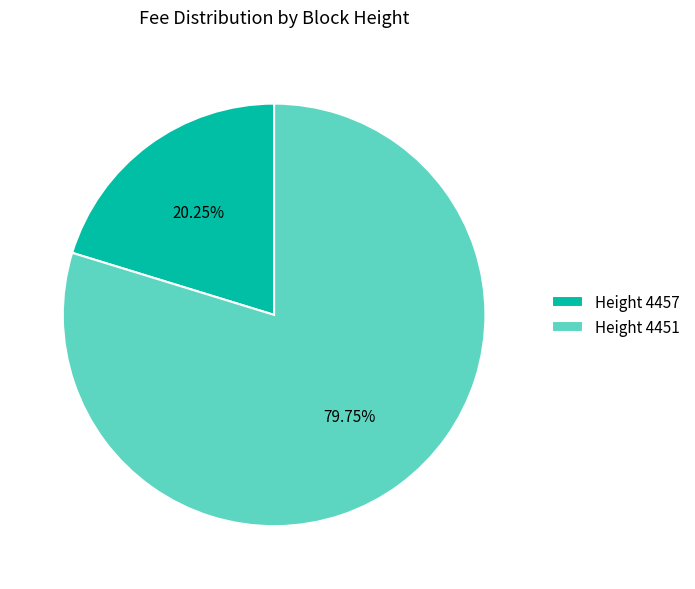

Does Height 4457 account for over 50% of the chart?

No